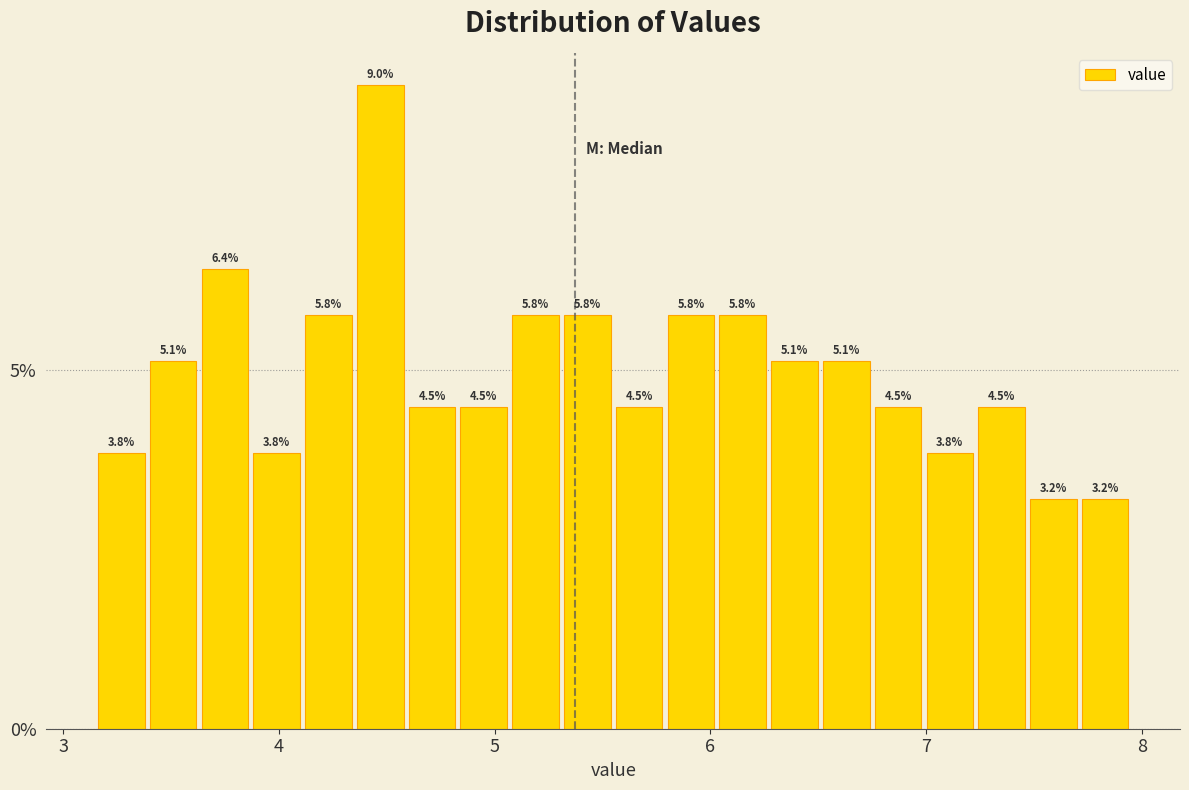

Read against the x-axis, roughly where is the centre of the tallest bar?

4.5